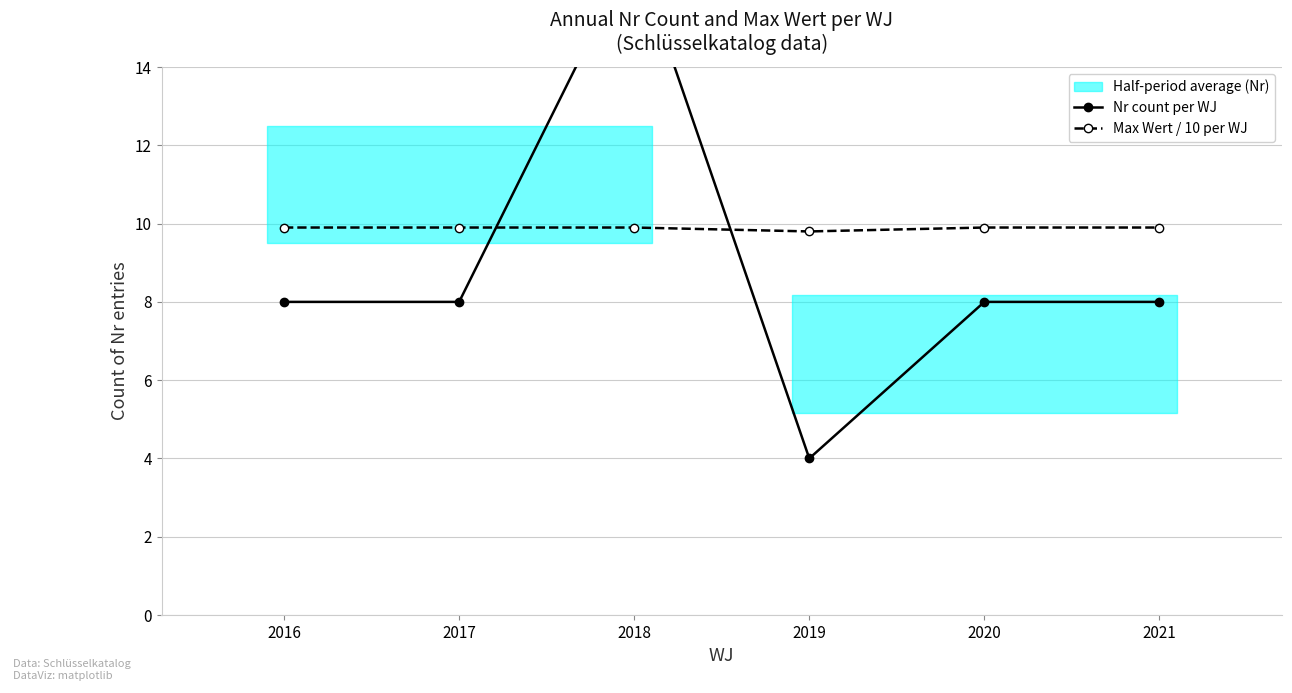

At which label is Nr count per WJ closest to 10?

2016